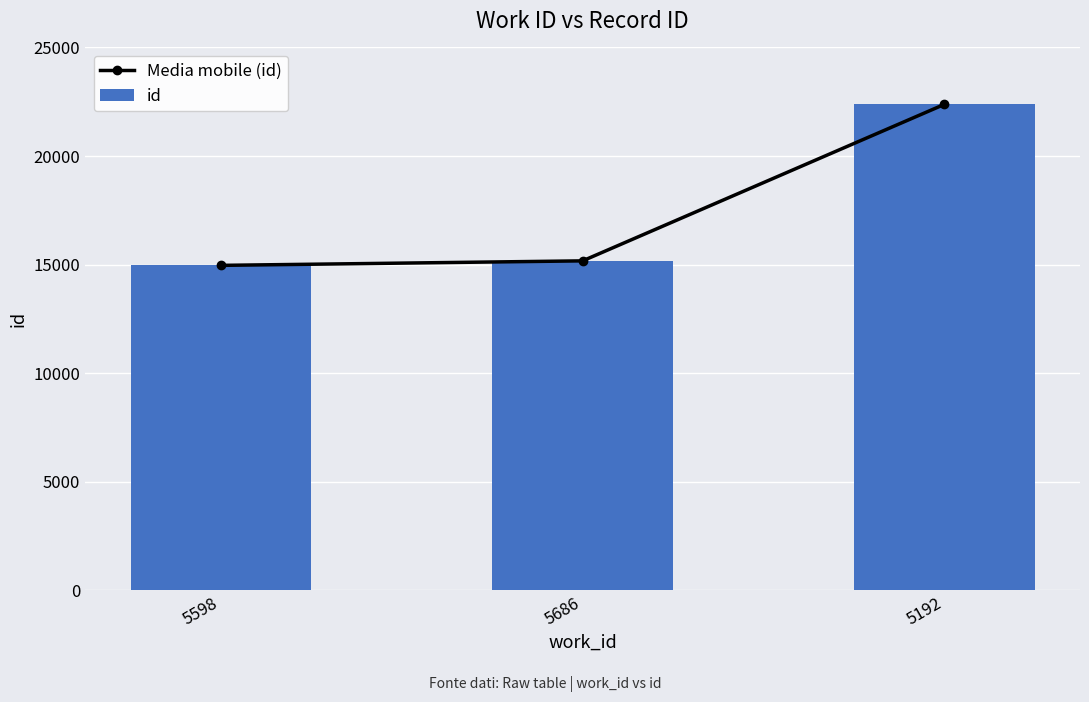

Which category has the highest value in the id series?

5192